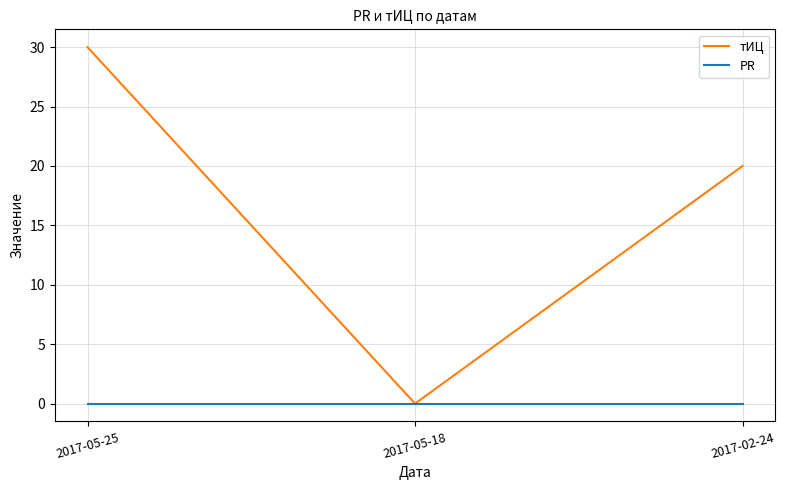

Reading left to right, transcribe all the data shown in this chart.

тИЦ: 2017-05-25=30	2017-05-18=0	2017-02-24=20
PR: 2017-05-25=0	2017-05-18=0	2017-02-24=0